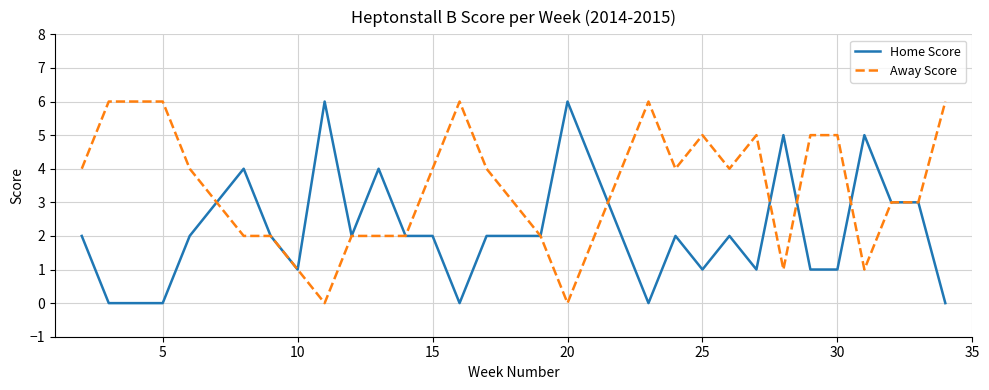

Count the Home Score values in the range 1 to 3.

19